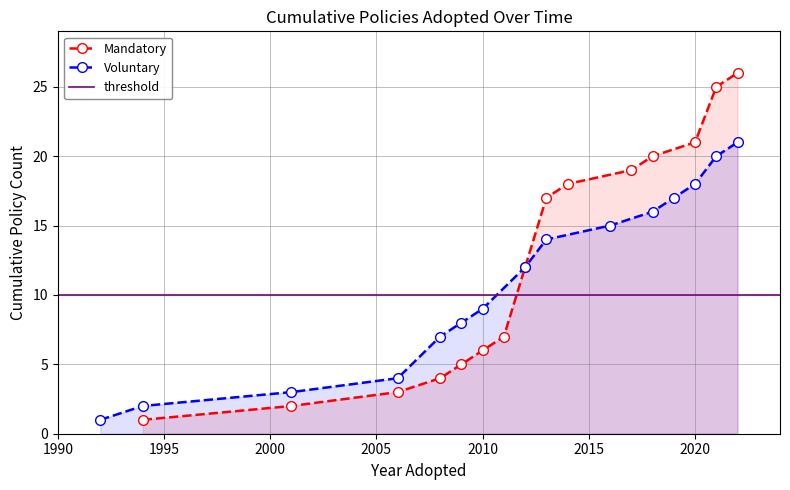

True or false: Mandatory has more than 2 points higher than both neighbors.

False